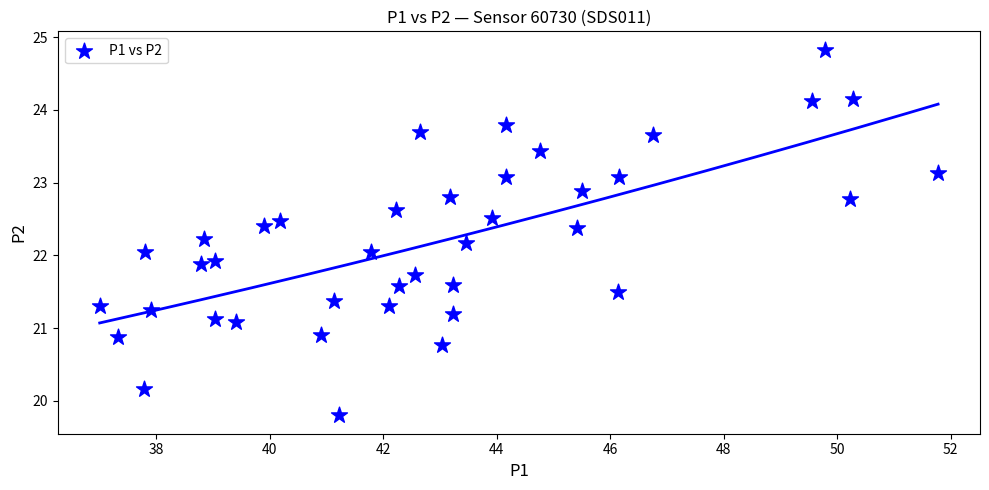

What is the range of X values (max minus min)?

14.8